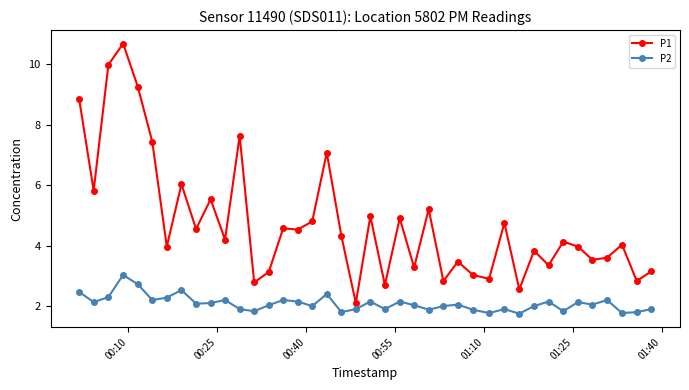

What is the average value of the P1 series?

4.8